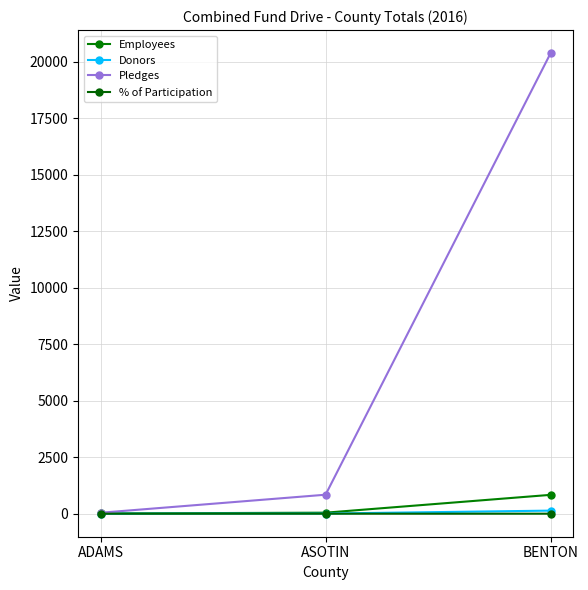

Where is Employees nearest to the value 421?

ASOTIN